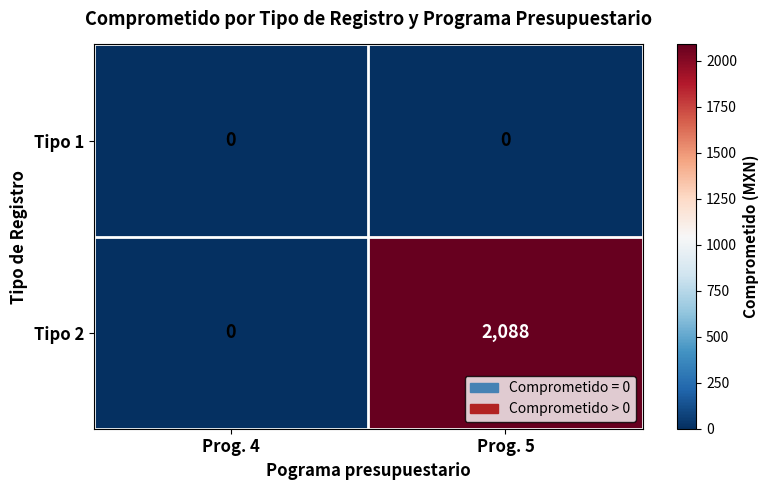

Rank the series by their average value, from highest to lowest.

Tipo 2, Tipo 1